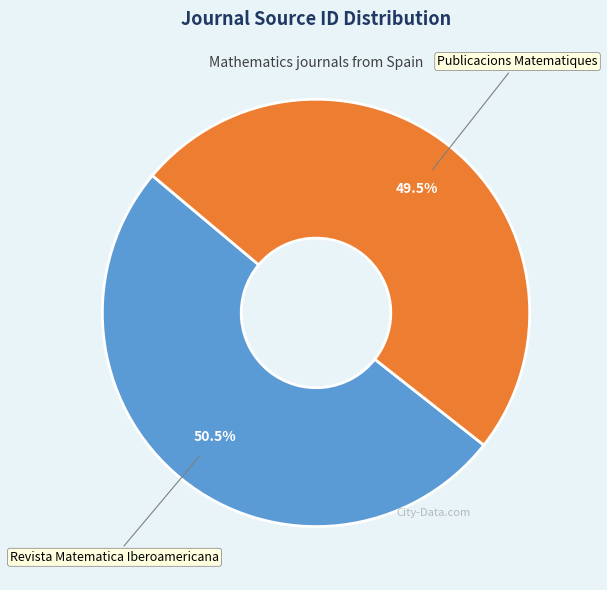

Is there a majority slice in this chart?

Yes